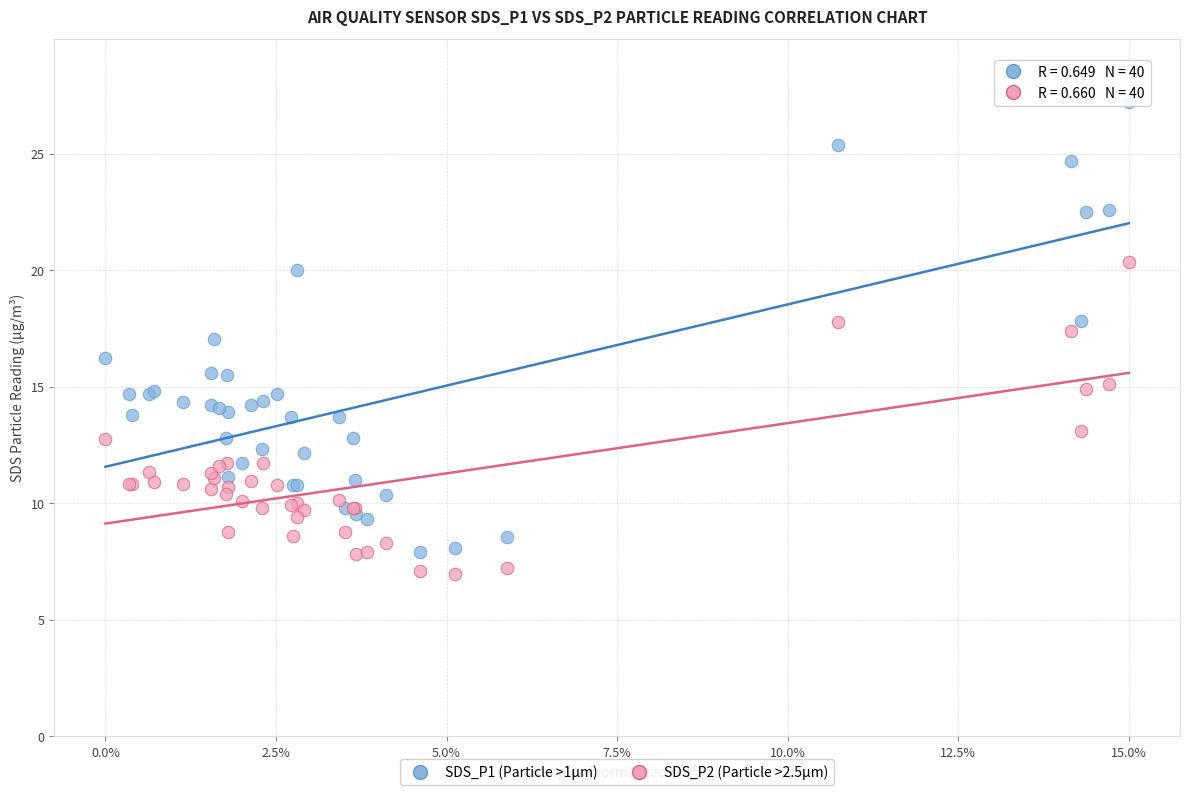

Which series has the widest spread of Y values?

SDS_P1 (Particle >1µm)